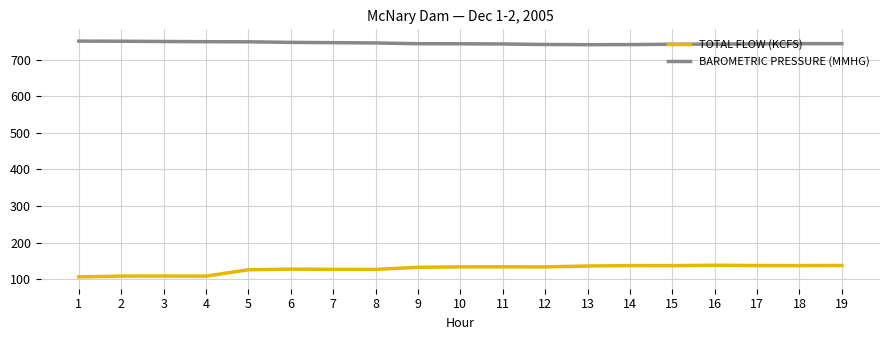

The TOTAL FLOW (KCFS) series shows 133.5 at 10. True or false?

True